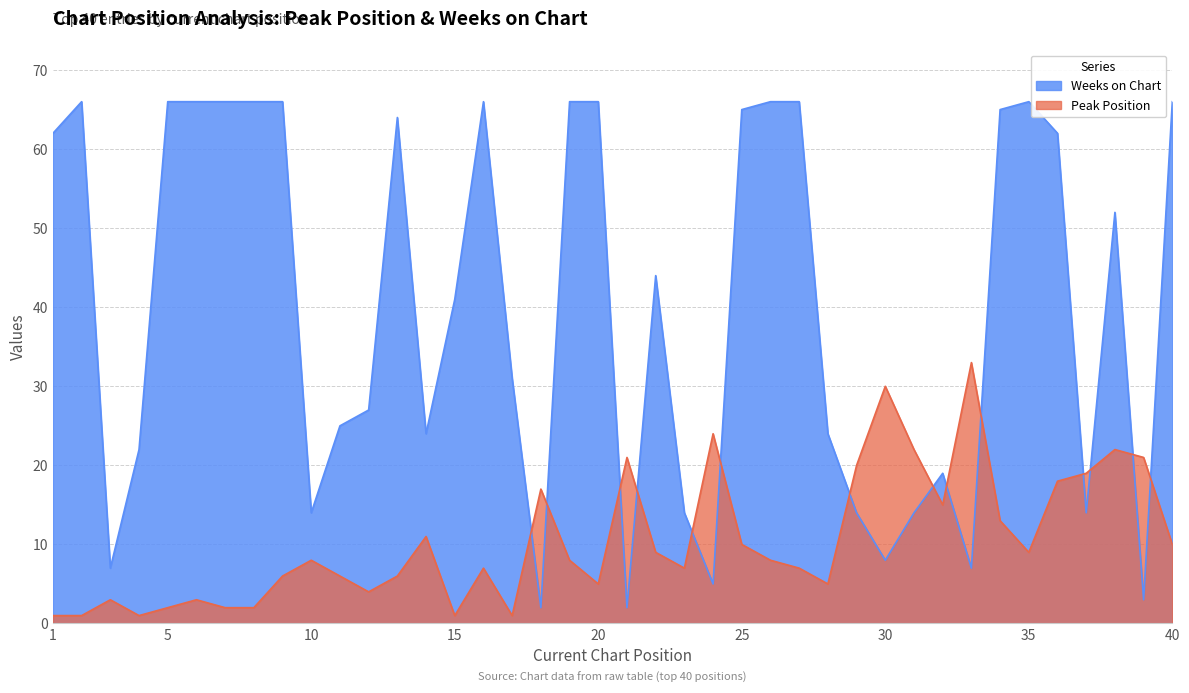

Which series has the widest spread of values?

Weeks on Chart